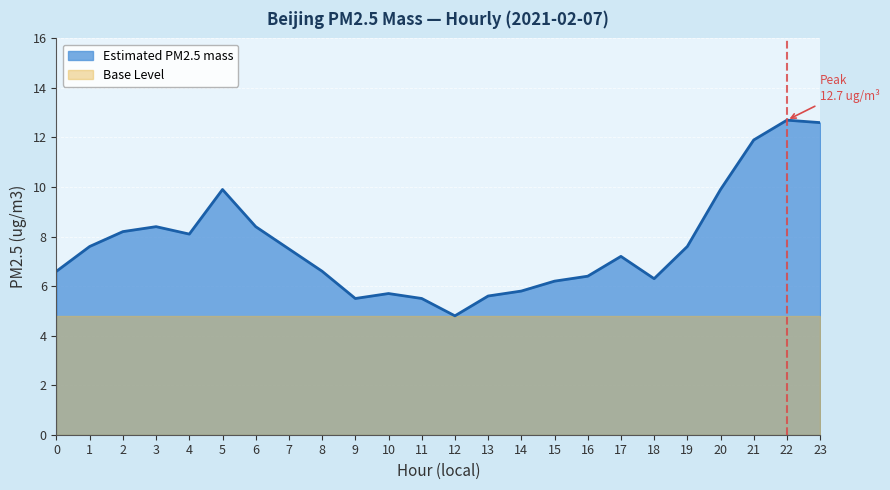

Approximately how many times larger is the value at 9 compared to 12?

1.1